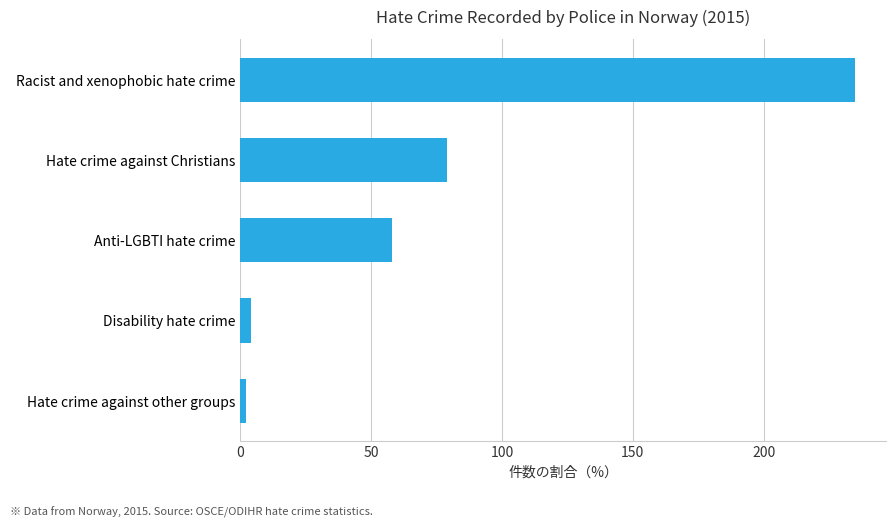

Reading bottom to top, what are all the values shown in this chart?

Hate crime against other groups=2	Disability hate crime=4	Anti-LGBTI hate crime=58	Hate crime against Christians=79	Racist and xenophobic hate crime=235